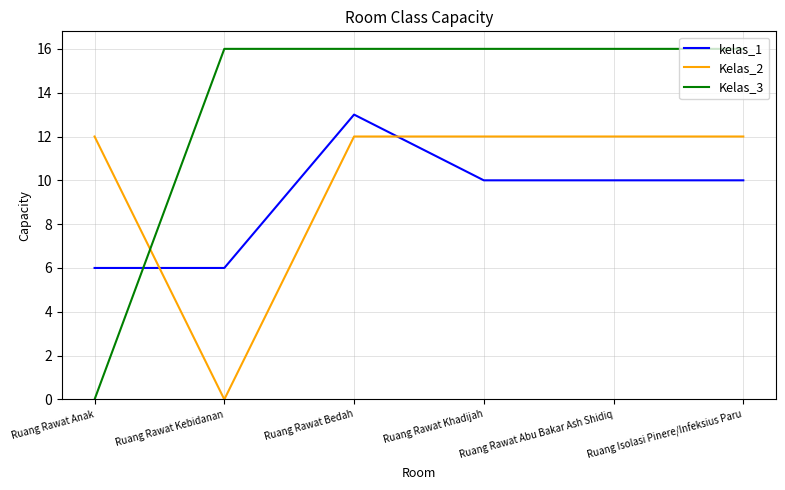

After their last crossing, which series has the higher values: kelas_1 or Kelas_2?

Kelas_2